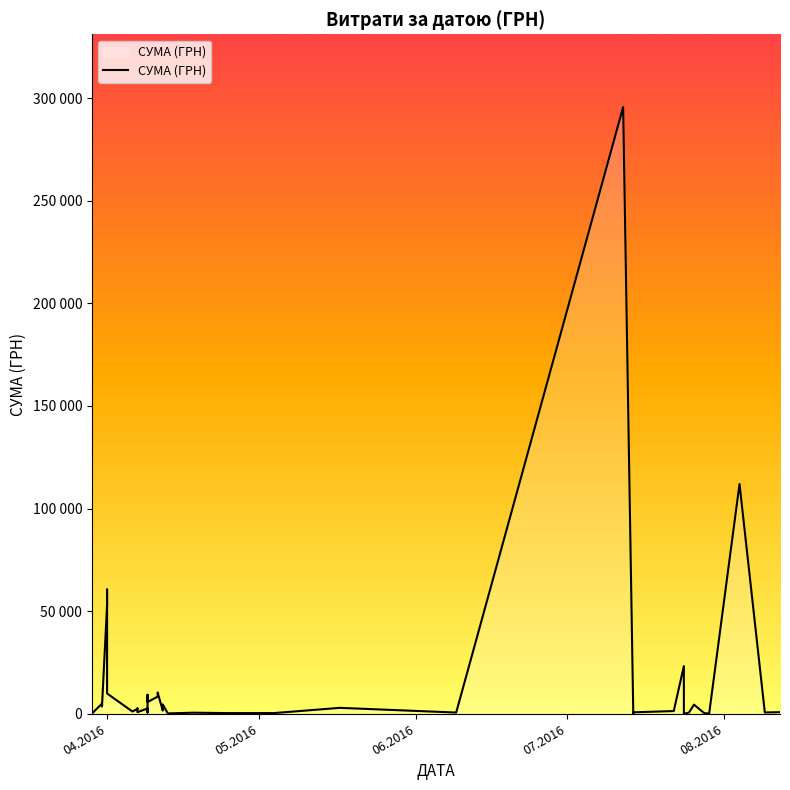

How many points are lower than both their immediate neighbors (excluding endpoints)?

13